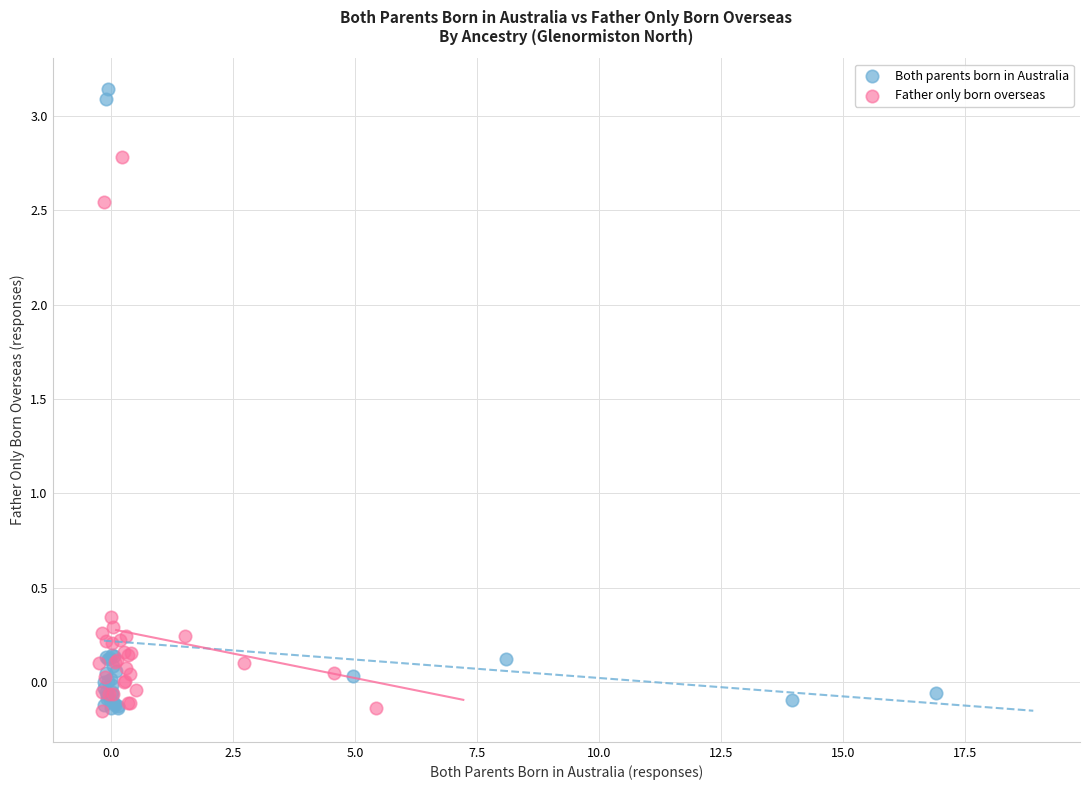

Which series reaches the maximum Y coordinate?

Both parents born in Australia